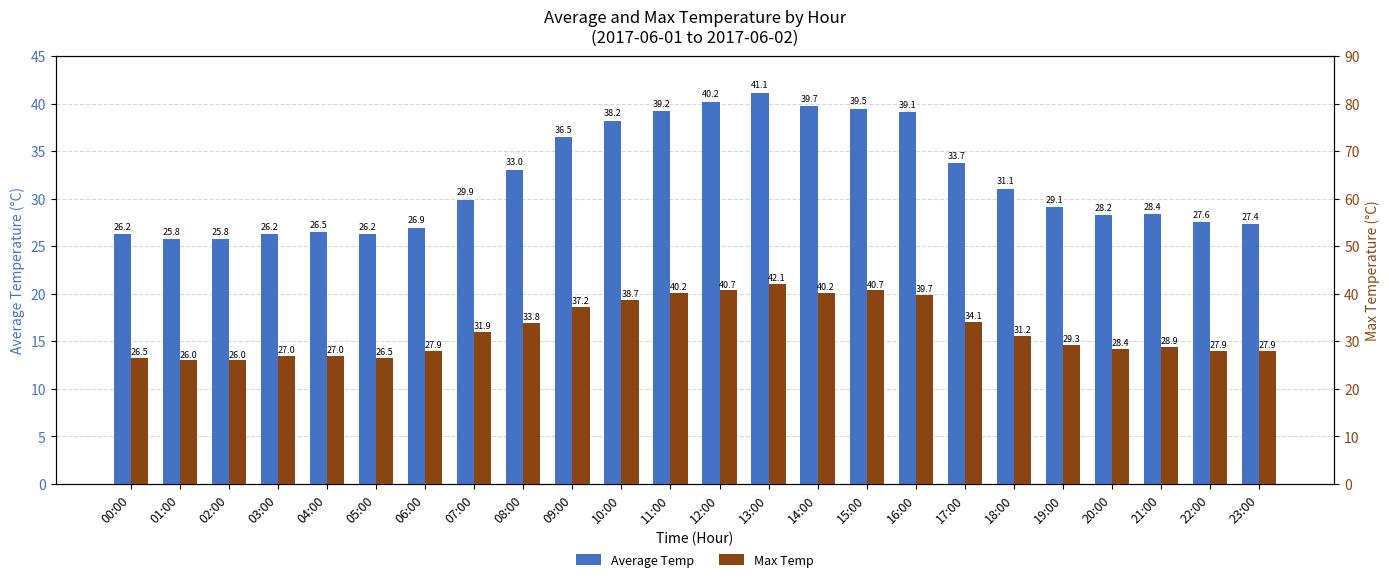

Read the Max Temp value at 06:00.

27.9